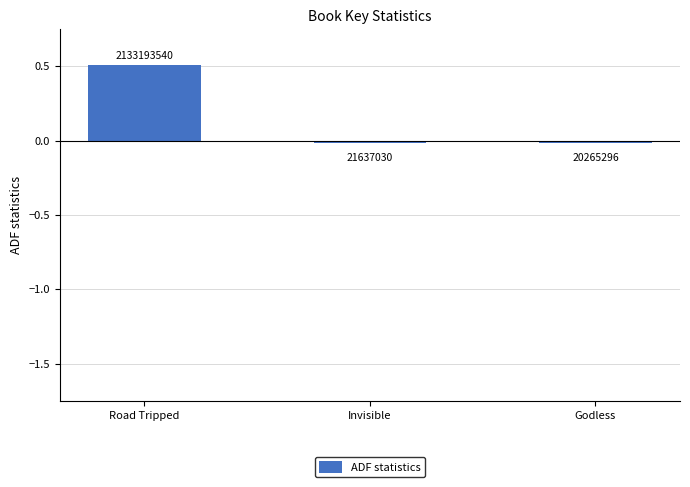

At which category does the chart reach its minimum across all series?

Godless